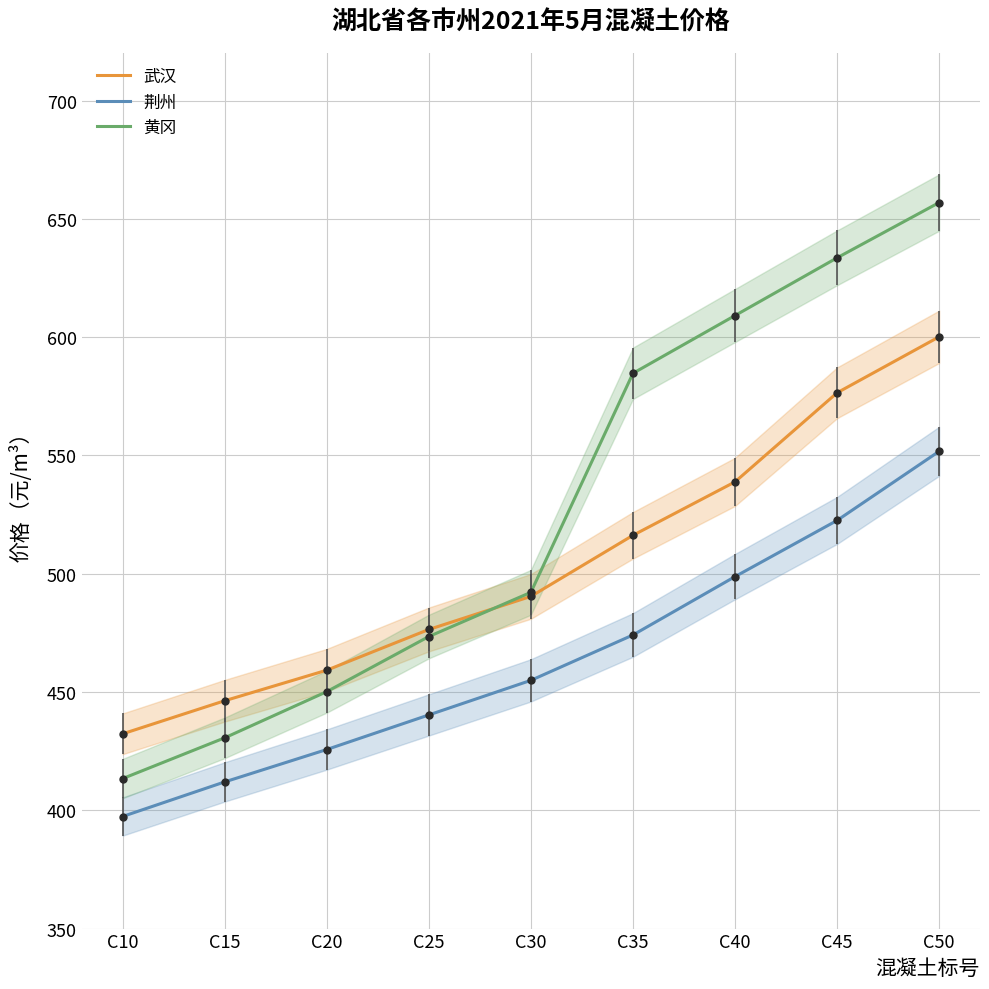

Reading right to left, transcribe all the data shown in this chart.

武汉: C50=600.1	C45=576.5	C40=538.8	C35=516.2	C30=490.4	C25=476.4	C20=459.2	C15=446.3	C10=432.3
荆州: C50=551.7	C45=522.5	C40=498.8	C35=474.1	C30=454.9	C25=440.3	C20=425.7	C15=412.0	C10=397.4
黄冈: C50=656.9	C45=633.5	C40=609.1	C35=584.7	C30=492.1	C25=473.4	C20=450.1	C15=430.6	C10=413.4